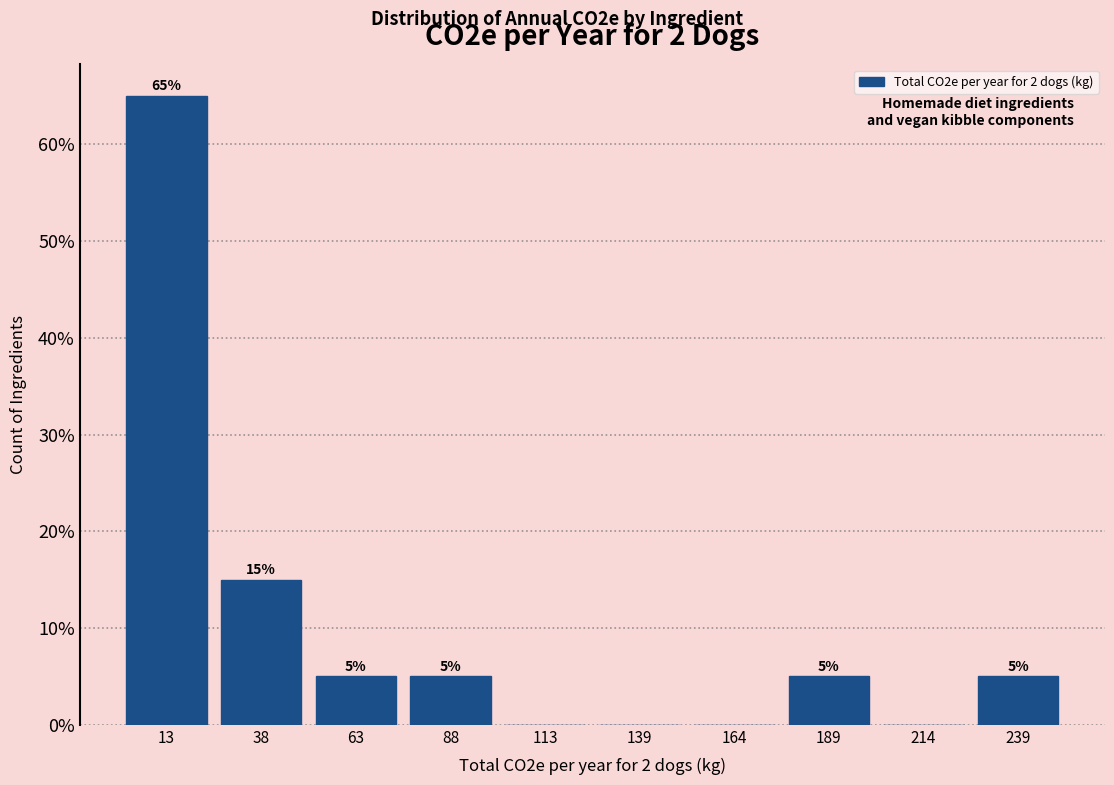

Over which range of the x-axis is the bar tallest?

0 to 25